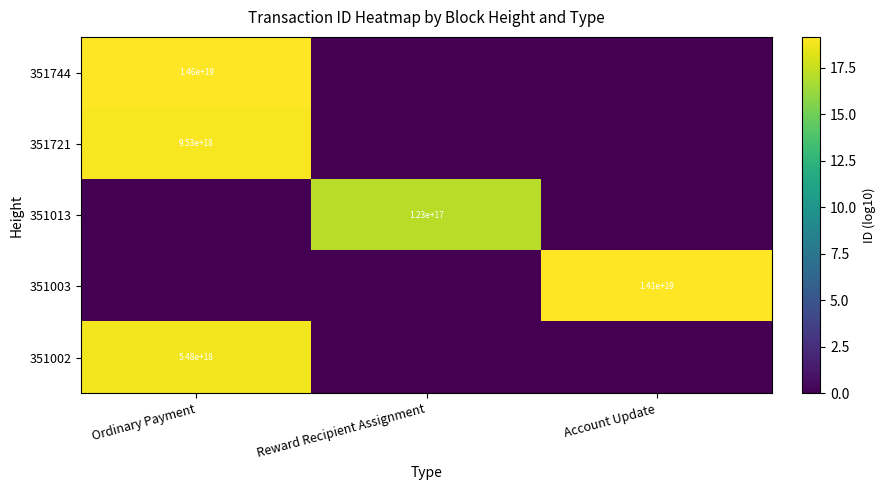

The value of 351721 at Ordinary Payment is 13596076923133124608. True or false?

False